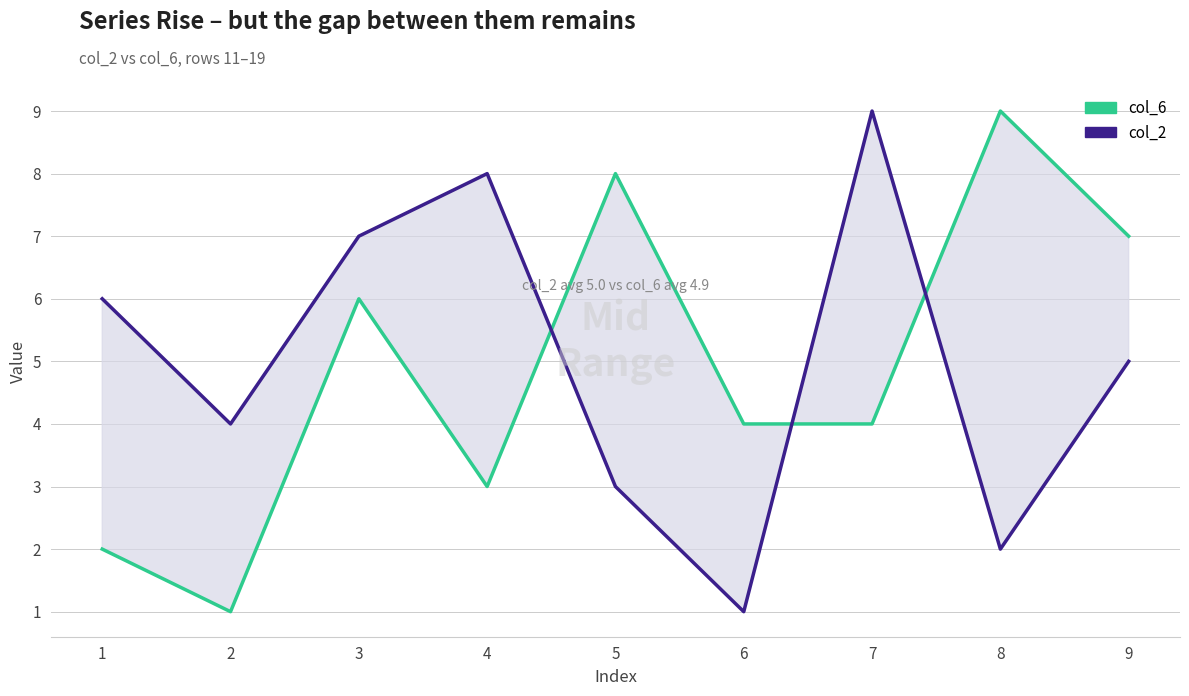

How many lines are shown in the chart?

2